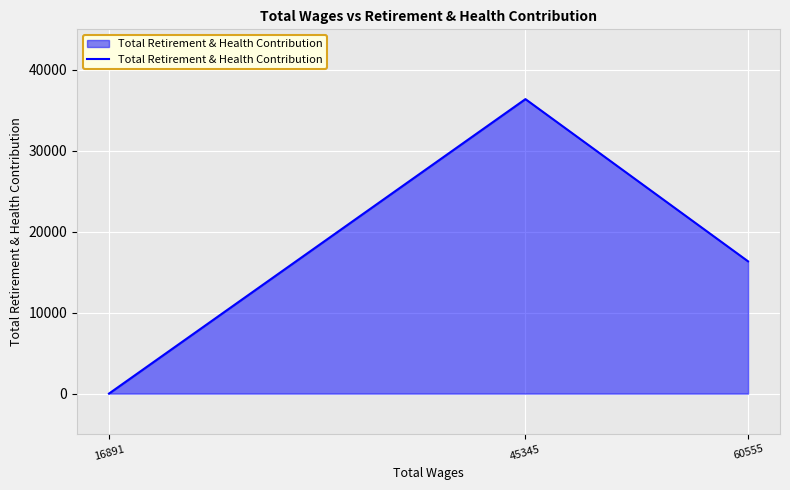

Reading left to right, what are all the values shown in this chart?

0	36380	16341